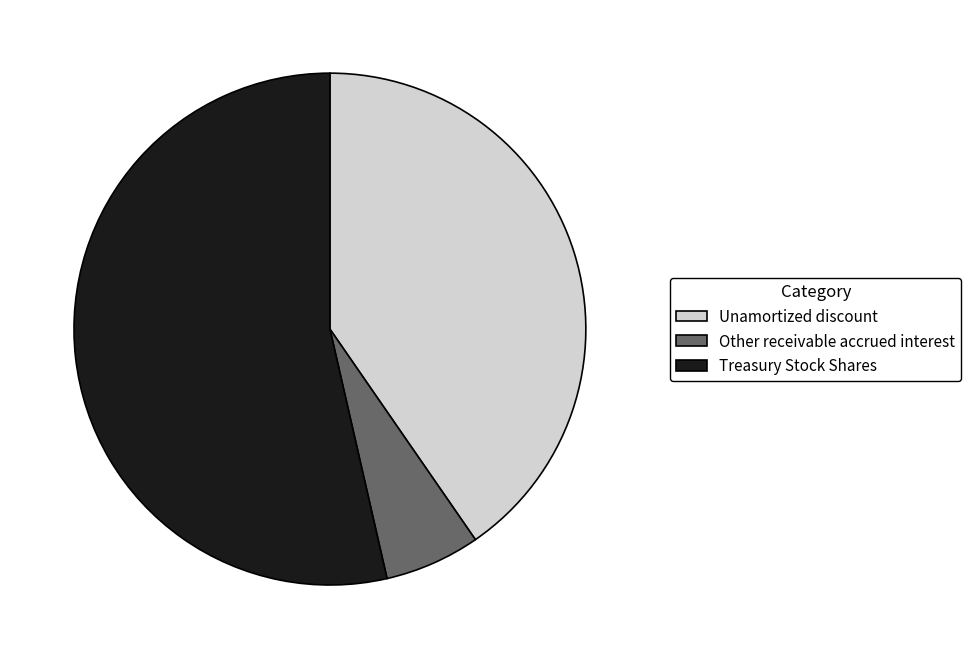

Is the sum of Other receivable accrued interest and Unamortized discount greater than half?

No